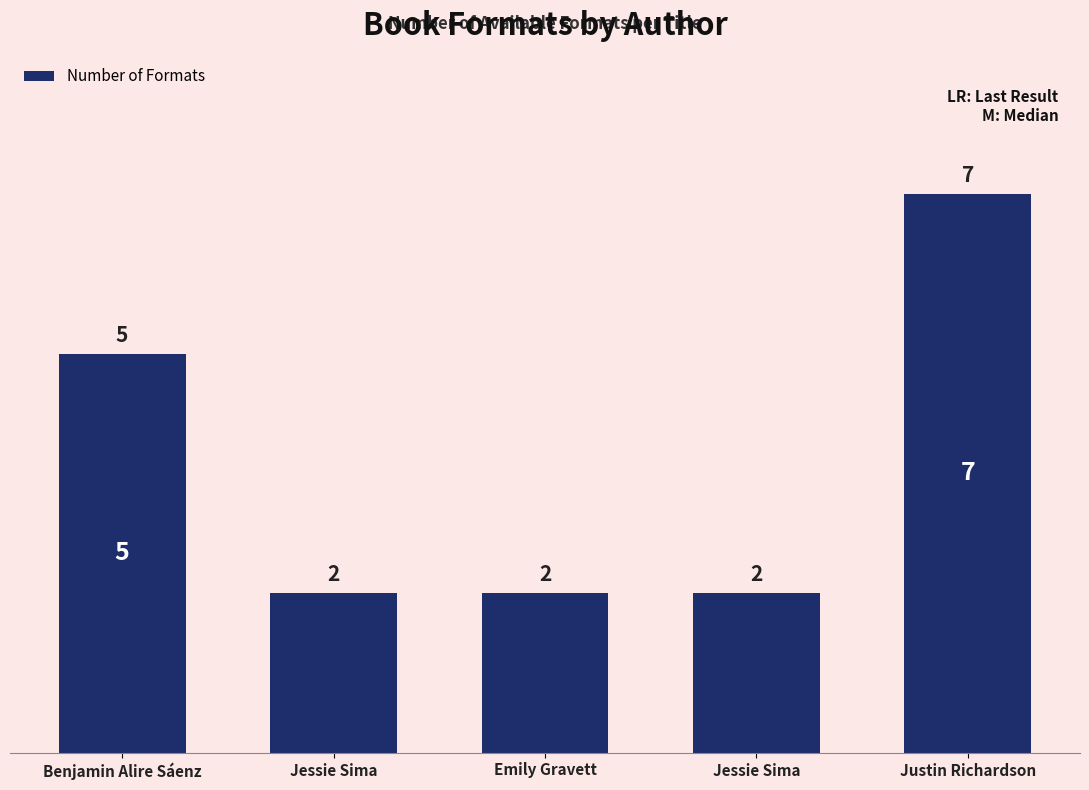

What is the smallest value displayed?

2